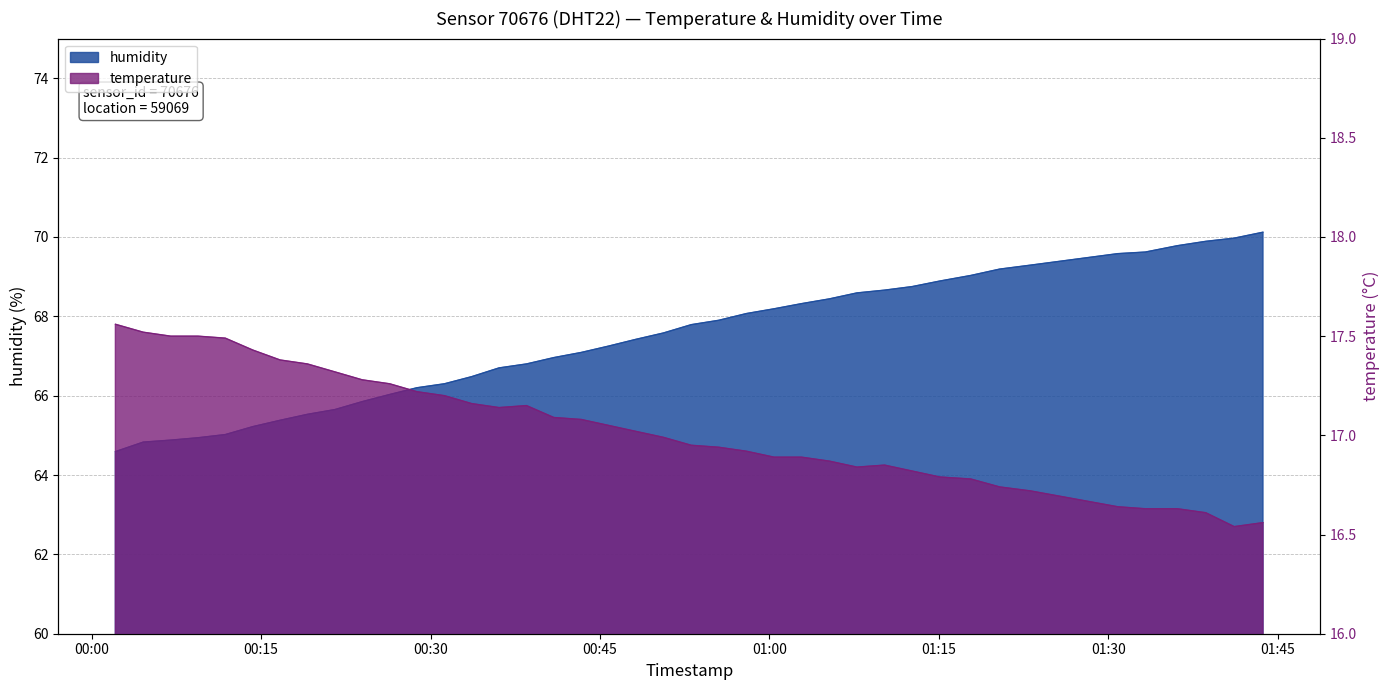

What is the sum of the temperature values at 2022-07-29T00:09:25 and 2022-07-29T01:07:45?

34.3